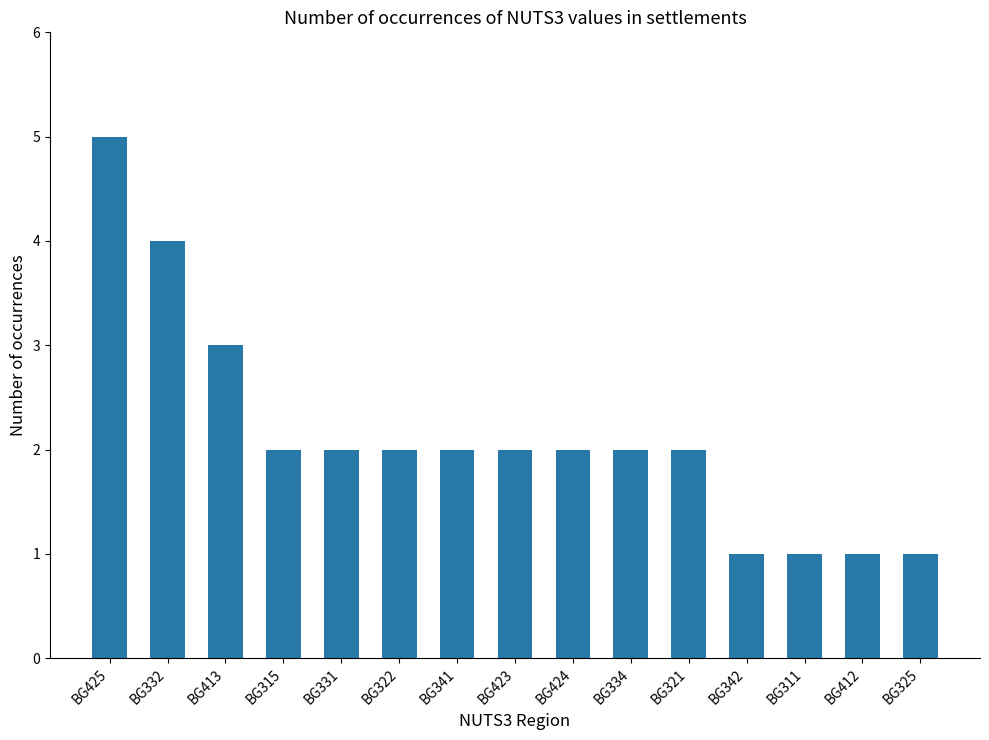

What is the sum of all values?

32